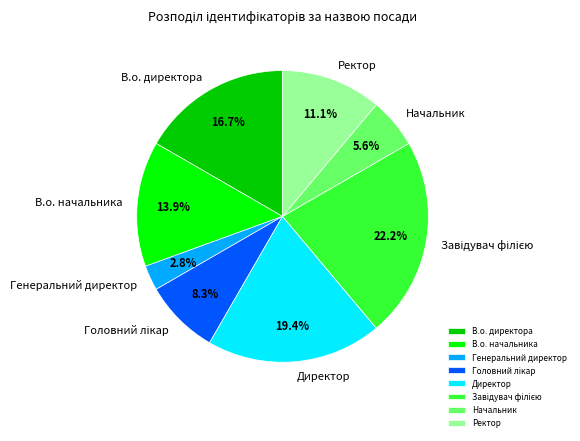

Combined, what portion of the pie is Начальник and Директор?

25.0%